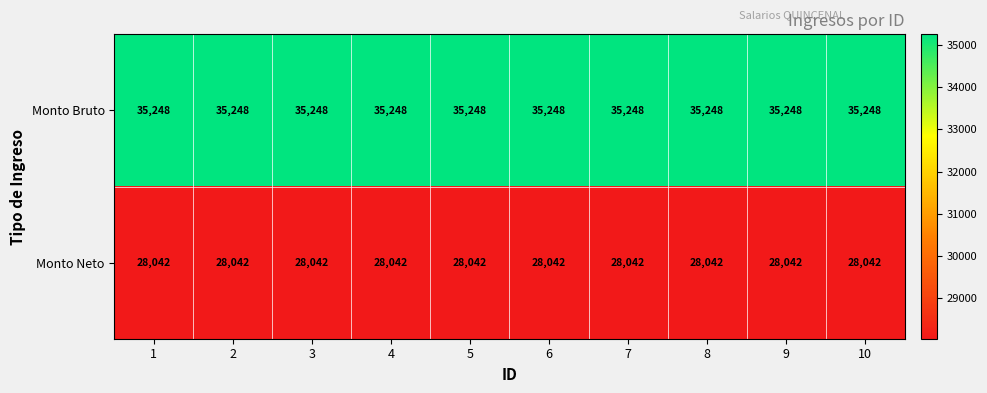

Which series has the largest total across all categories?

Monto Bruto